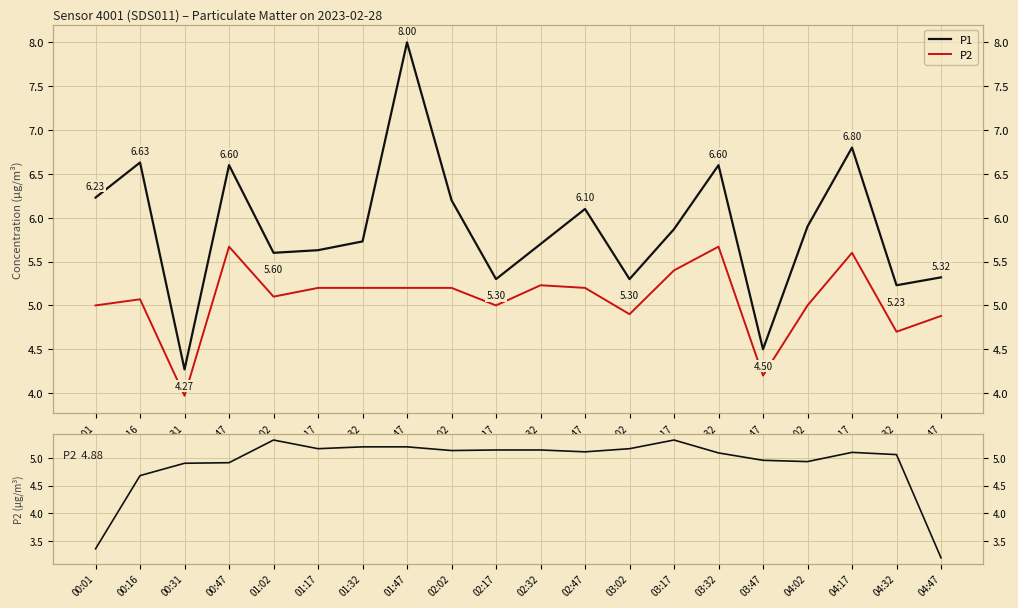

What is the average value of the P1 series?

5.9